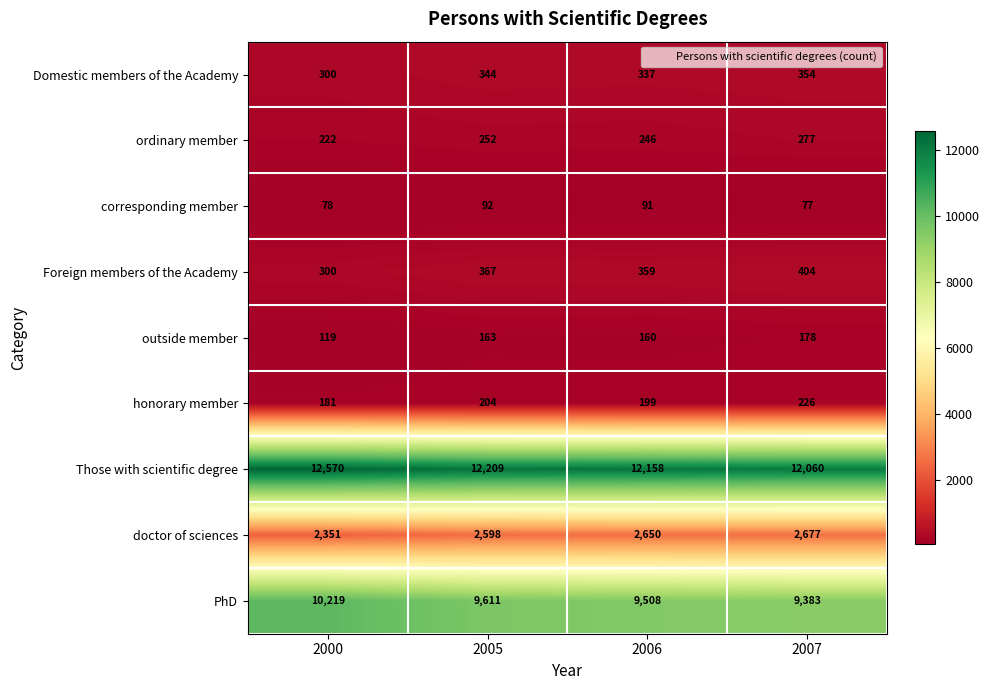

Which label corresponds to the smallest value in the chart?

2007